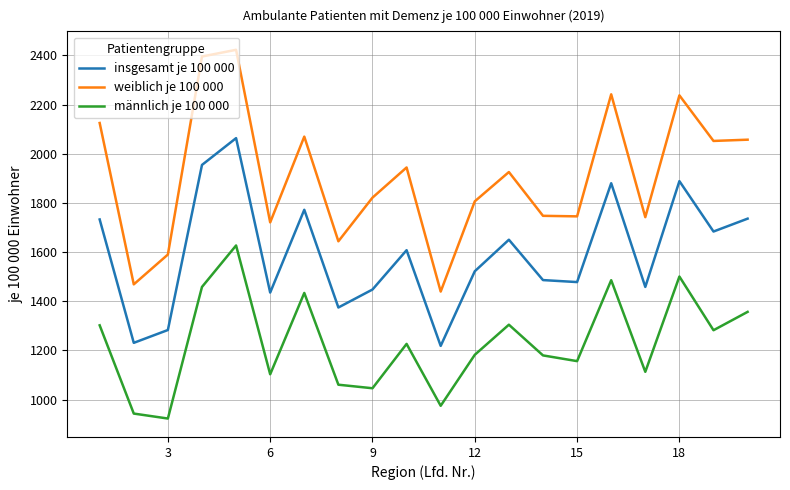

True or false: insgesamt je 100 000 and männlich je 100 000 intersect in this chart.

False